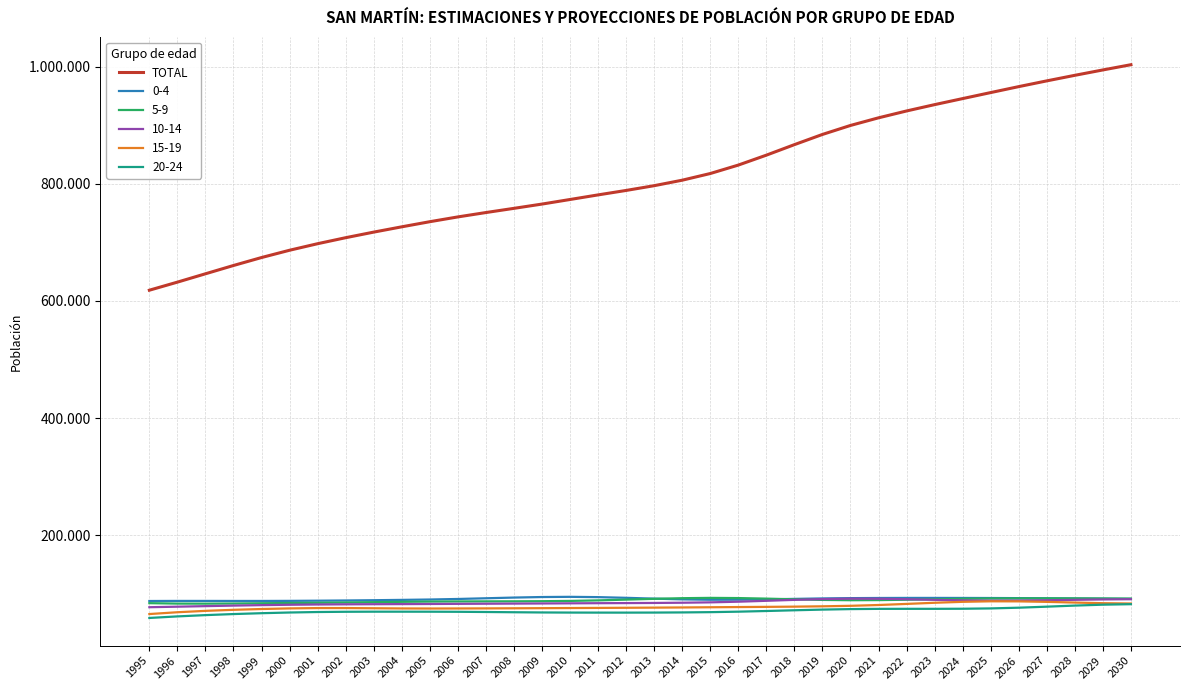

Does the chart display data point markers on the line(s)?

No